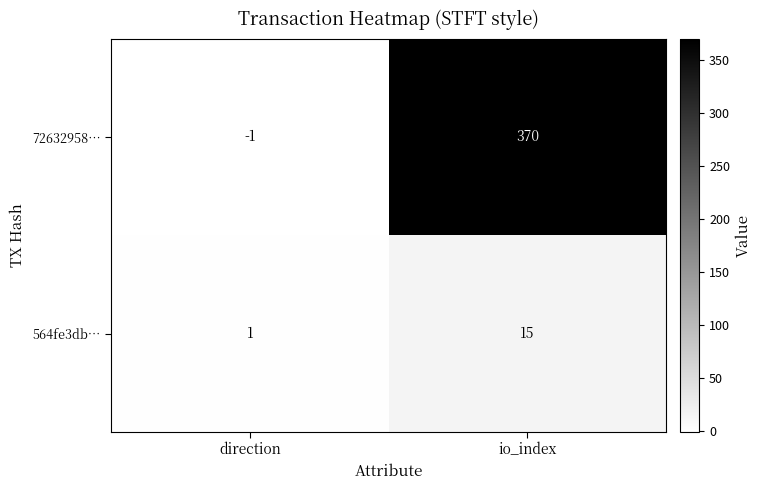

Is the value of 72632958… at io_index greater than the value of 564fe3db… at direction?

Yes